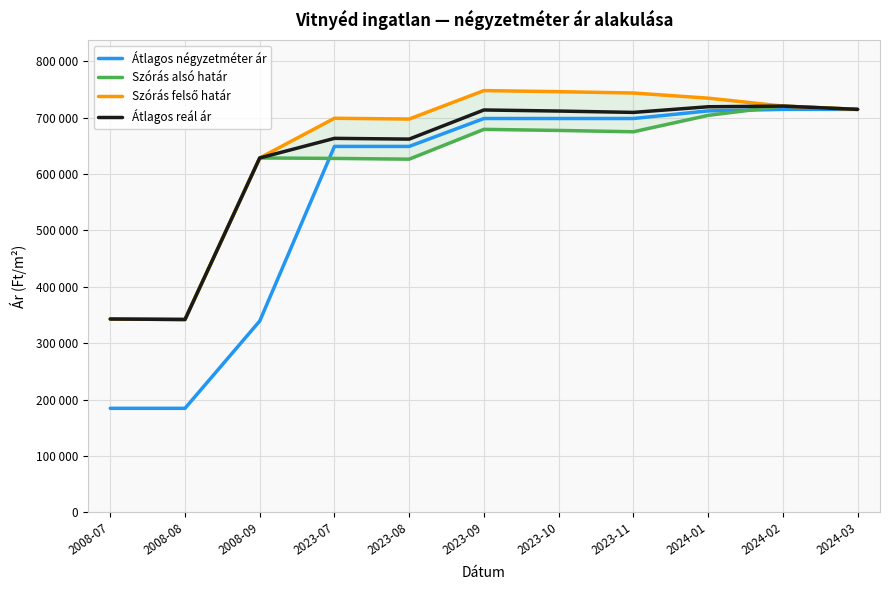

What is the label of the 3rd point from the left?

2008-09